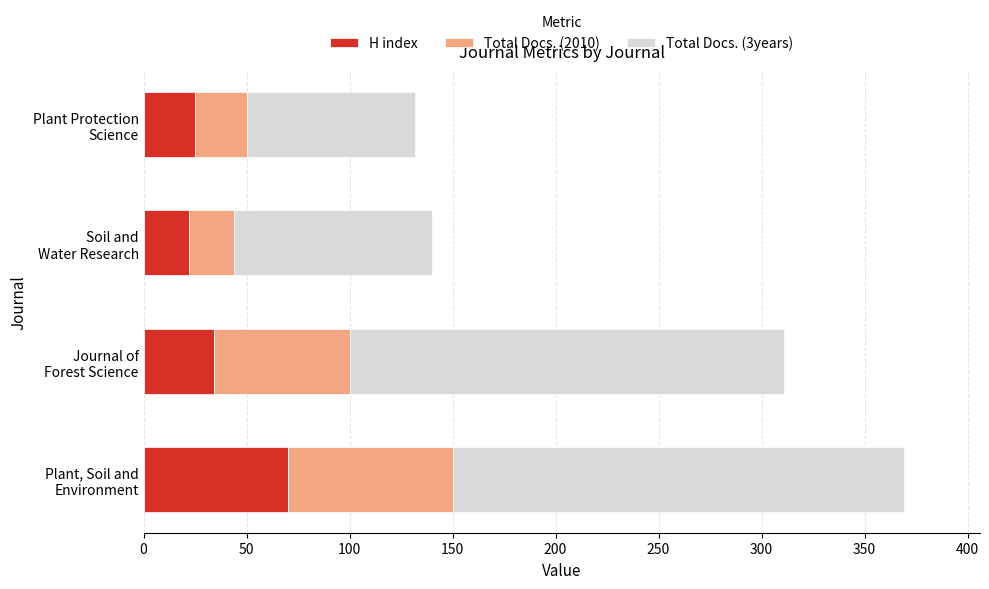

What is the average value of the H index series?

38